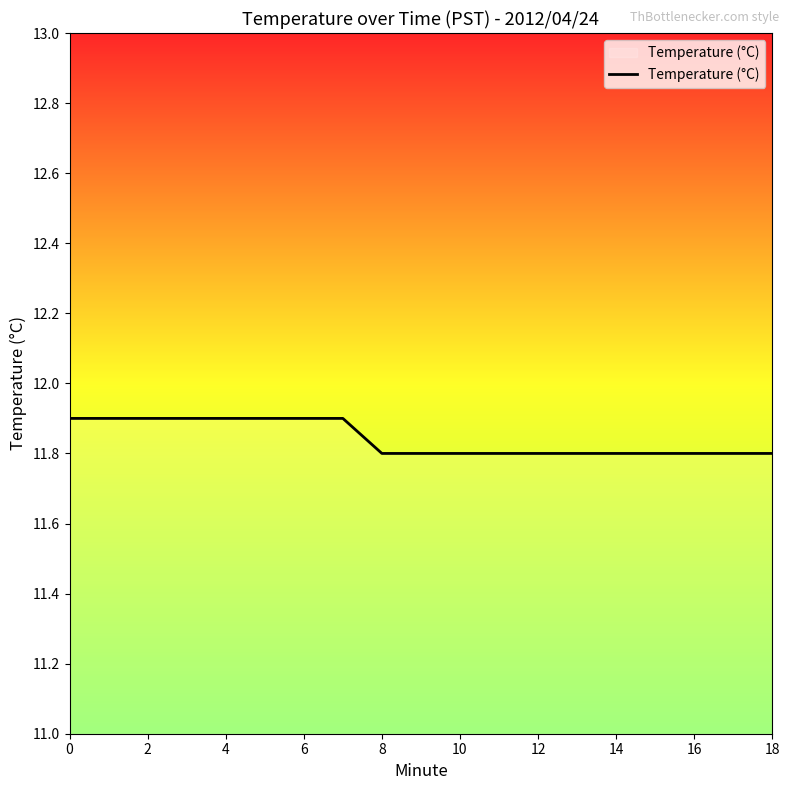

How many values are between 11 and 12?

19